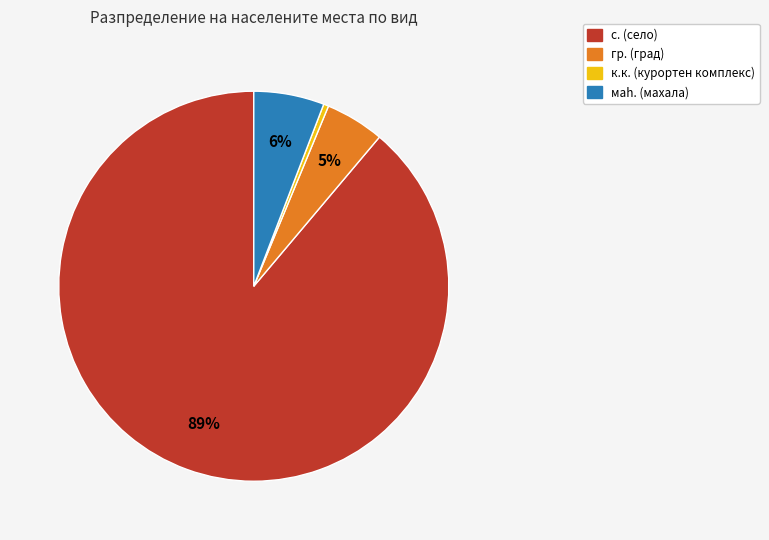

To the nearest percent, what is the average slice percentage?

25%